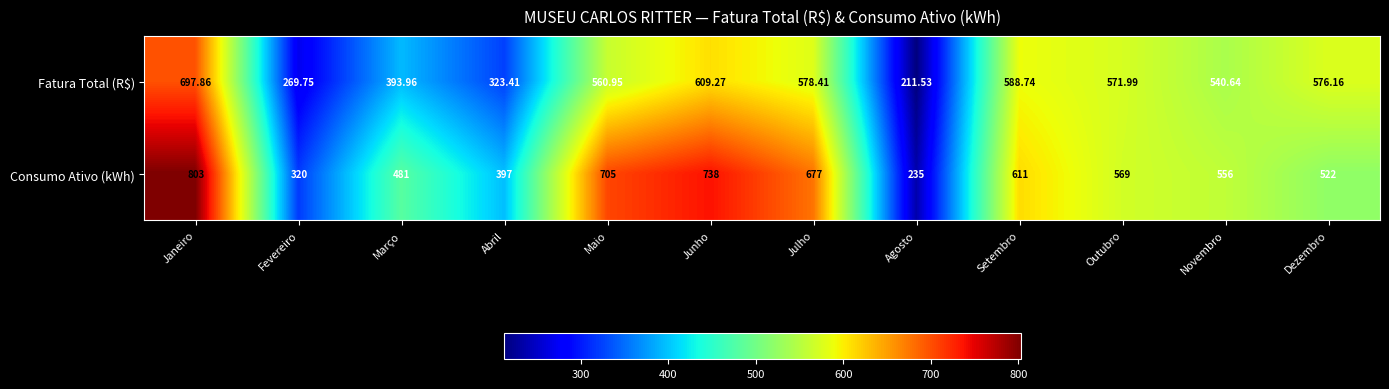

Which series has the largest total across all categories?

Consumo Ativo (kWh)